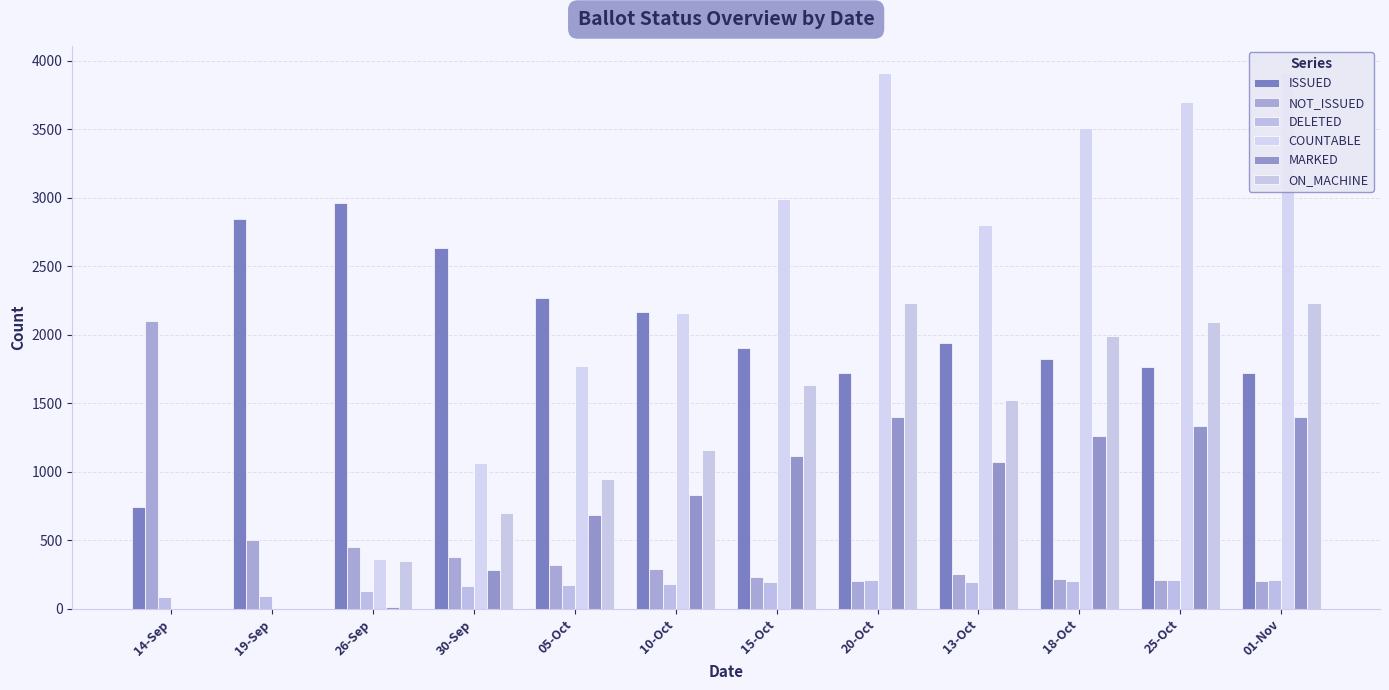

What is the maximum value for COUNTABLE?

3915